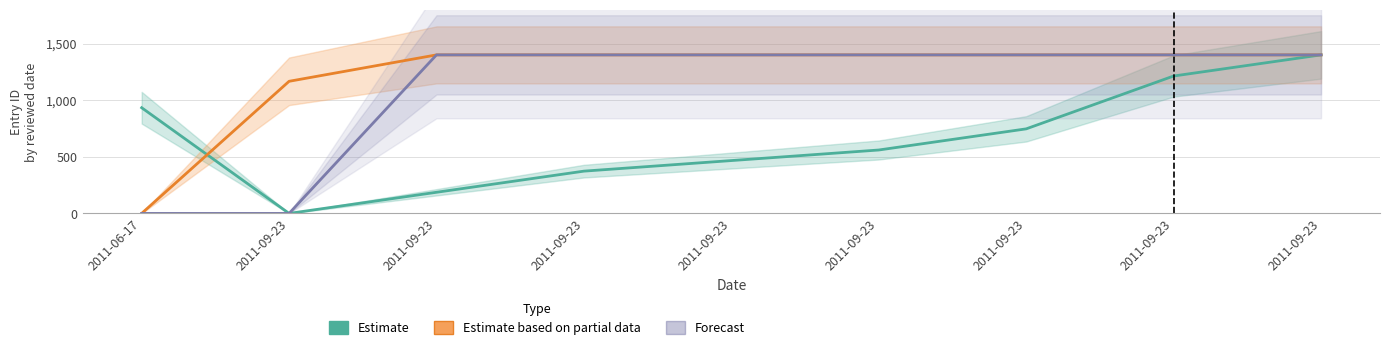

List the series in order of their overall mean, highest first.

Estimate based on partial data, Forecast, Estimate